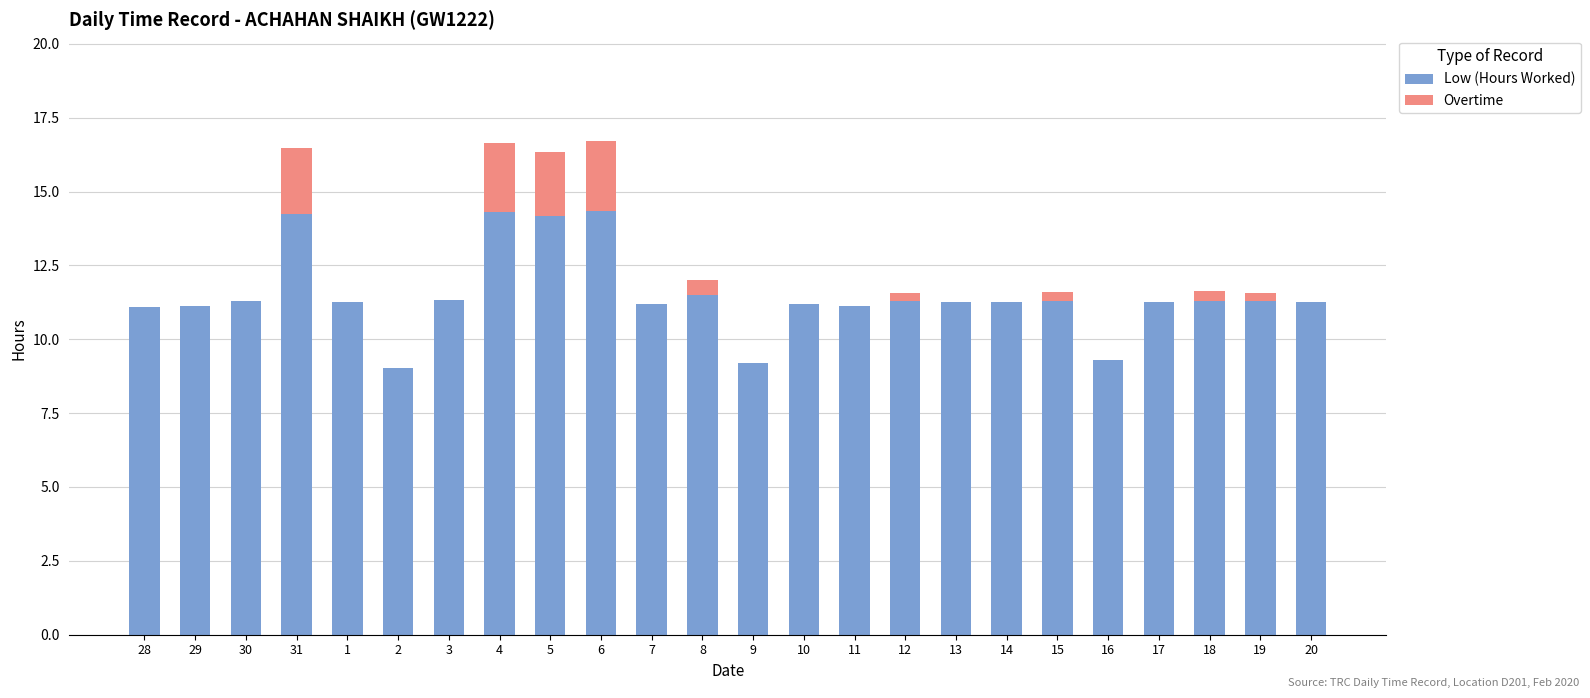

The Low (Hours Worked) series shows 19.2 at 10. True or false?

False